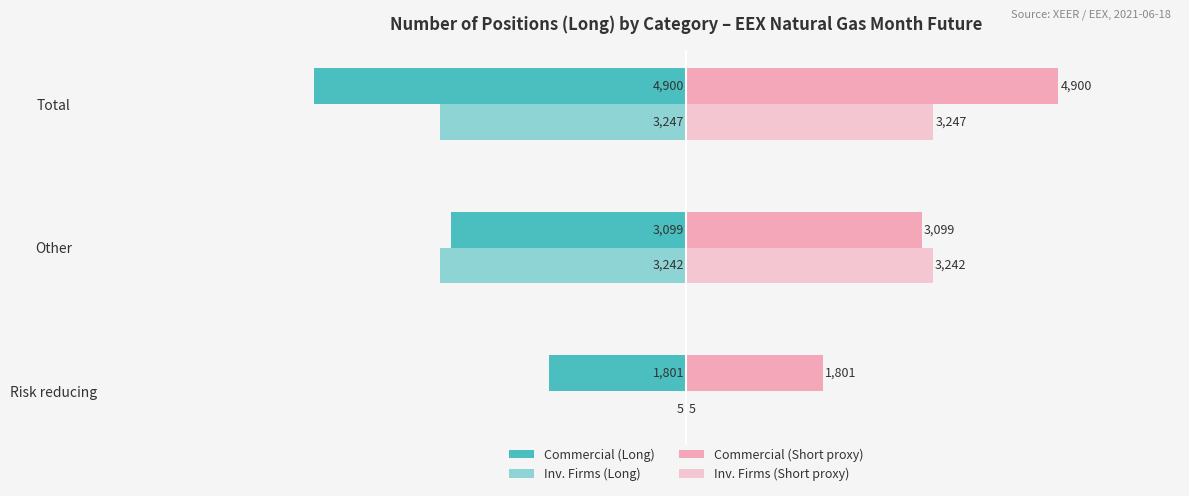

Rank the series by their maximum value, from highest to lowest.

Commercial (Short proxy), Inv. Firms (Short proxy), Inv. Firms (Long), Commercial (Long)